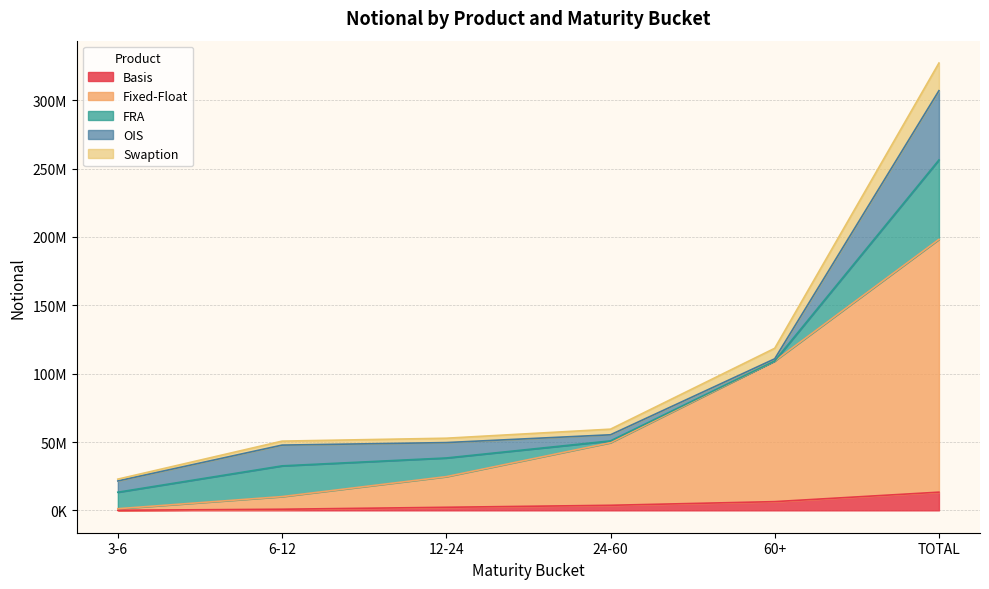

What is the spread (max minus min) of values at 24-60?

55704147